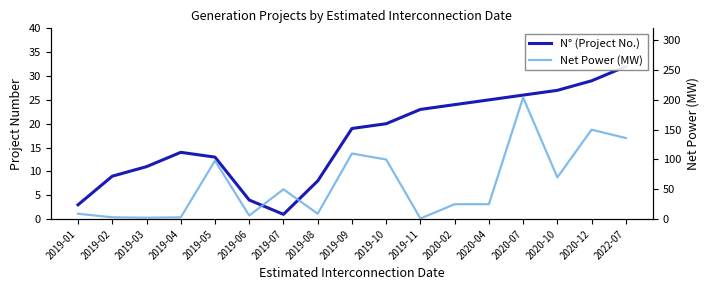

The N° (Project No.) series shows 3.0 at 2019-01. True or false?

True